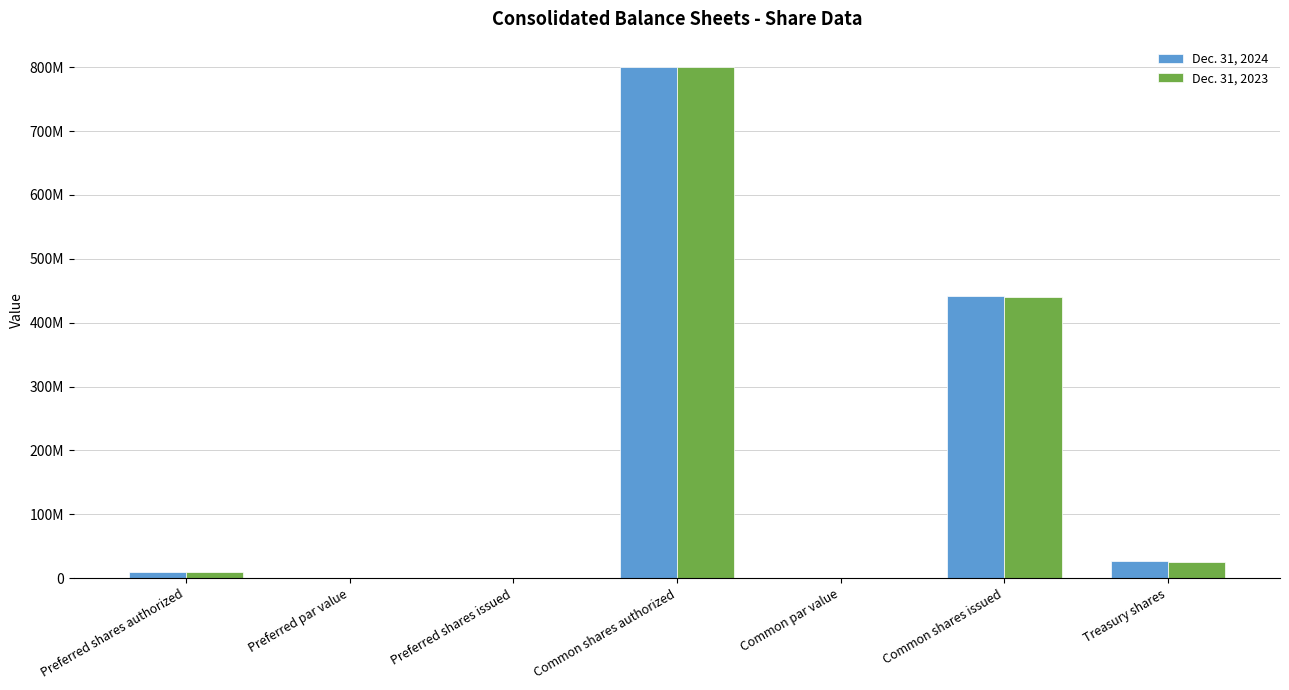

Are the bars horizontal?

No